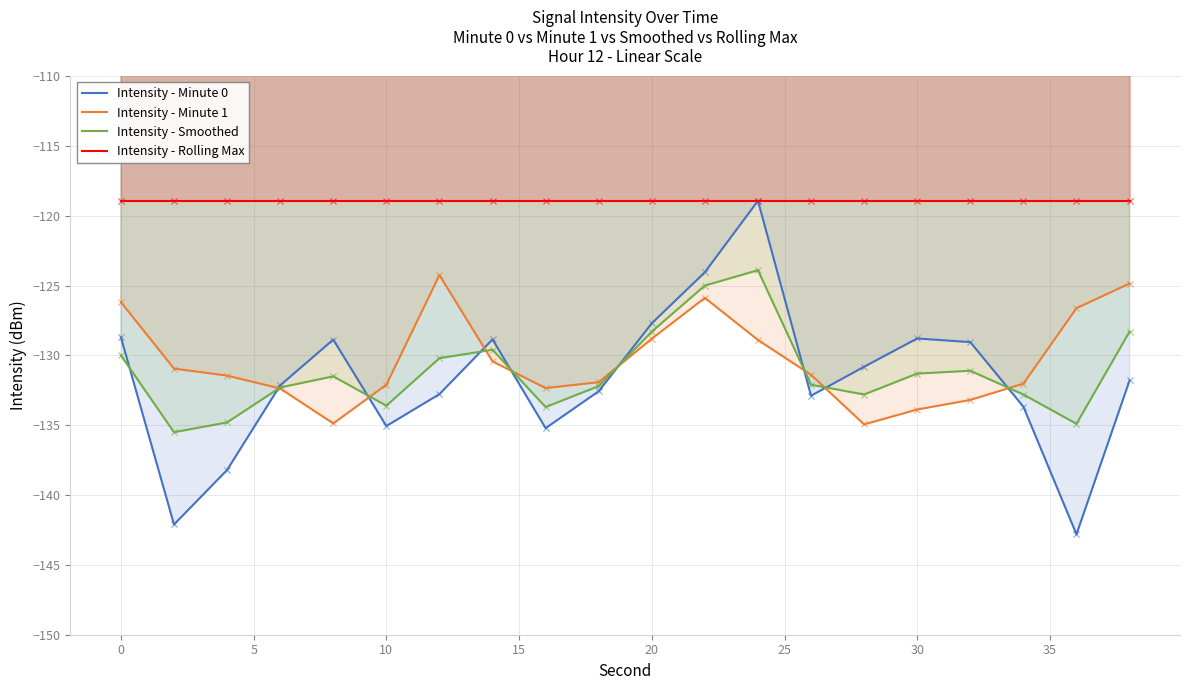

Which series reaches the maximum Y coordinate?

Intensity - Minute 0